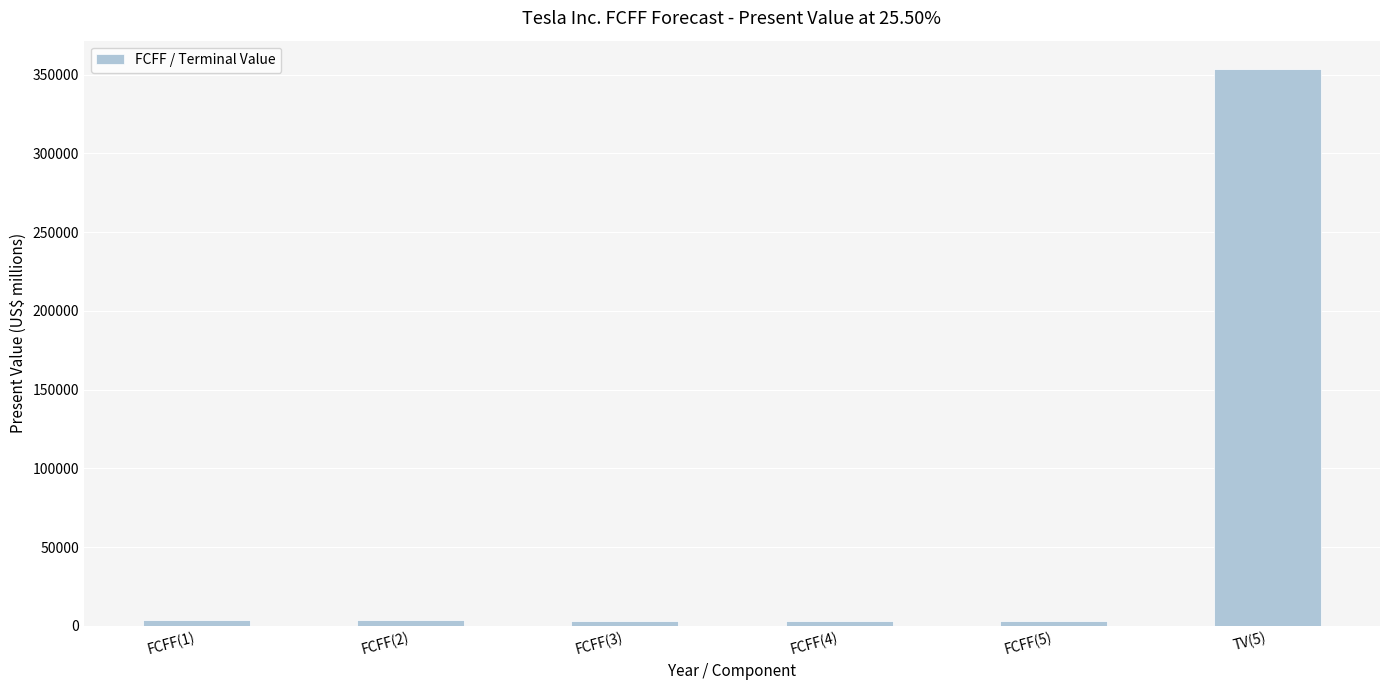

Does the chart contain stacked bars?

No